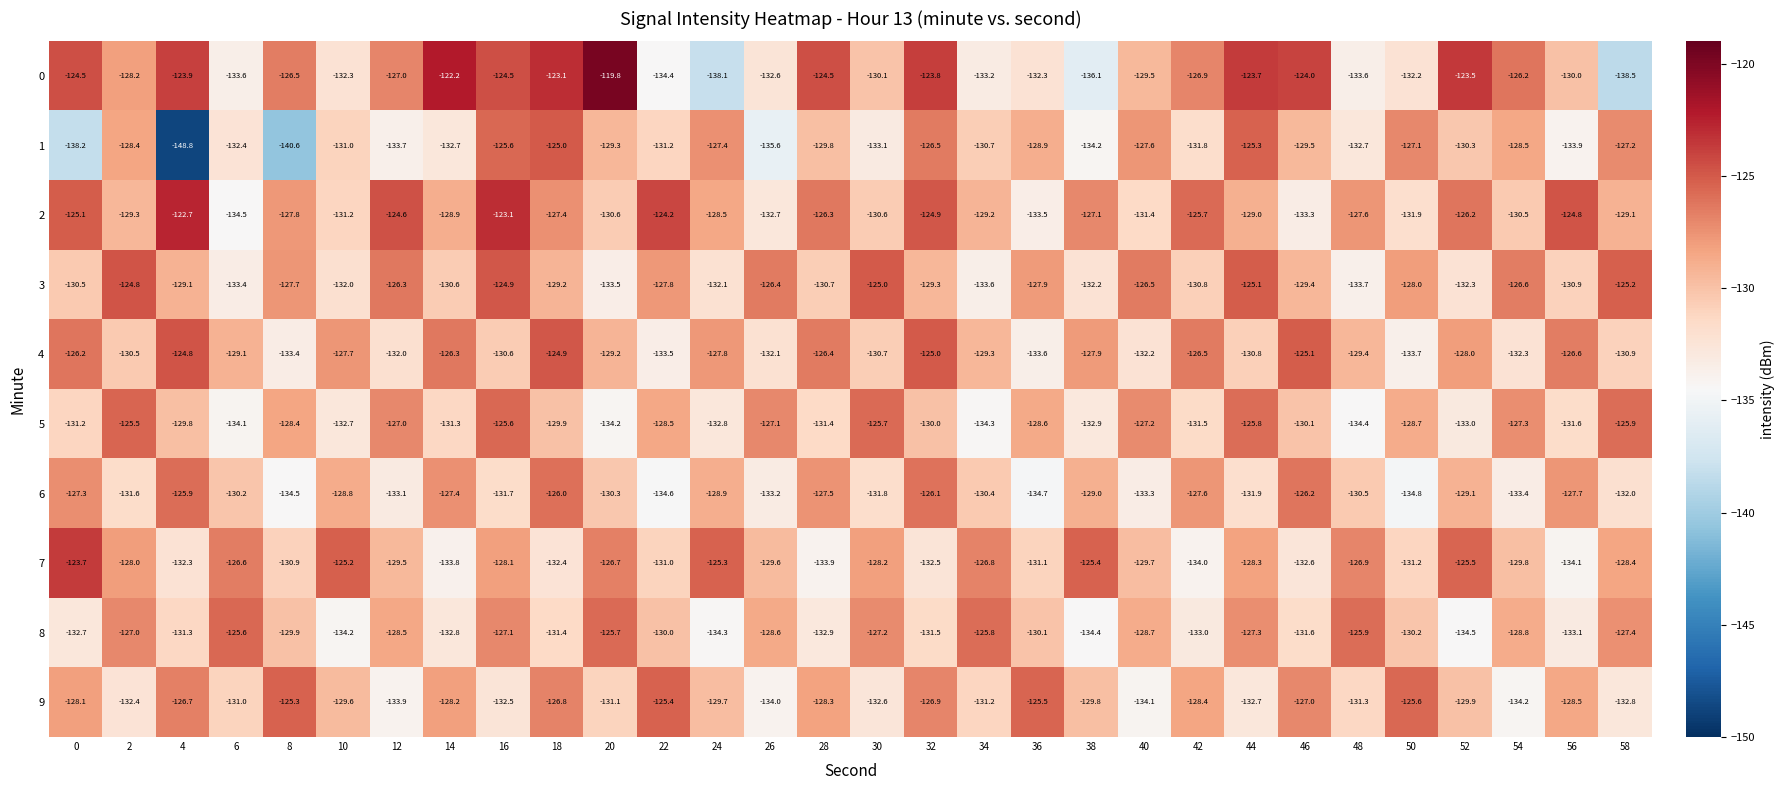

What is the total value across all series at 36?

-1306.2